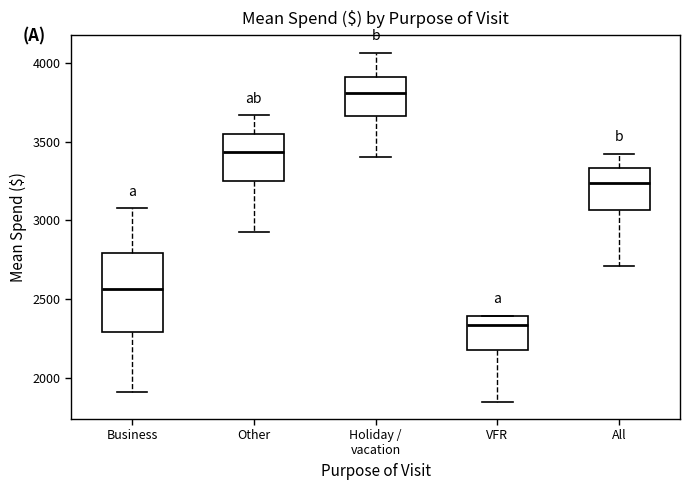

Which box has the lowest median line?

VFR